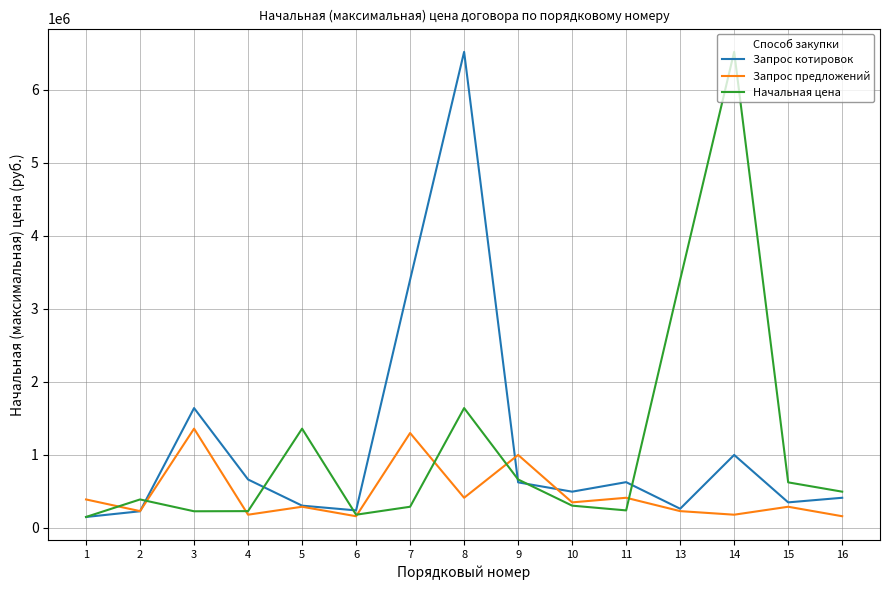

Between 5 and 6, which series saw the biggest shift?

Начальная цена